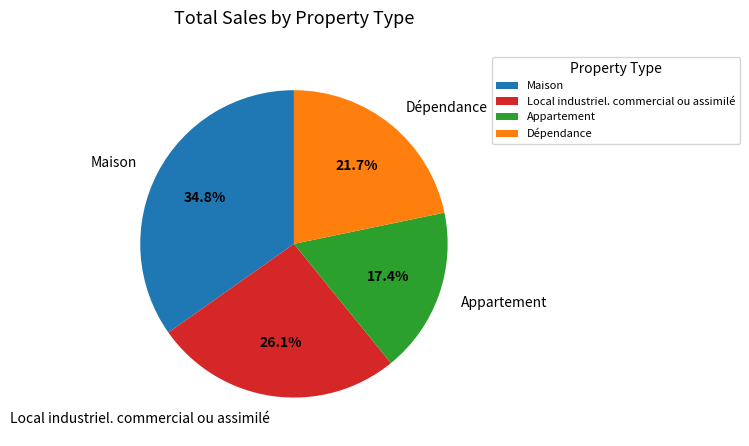

Rank the categories by value from highest to lowest.

Maison, Local industriel. commercial ou assimilé, Dépendance, Appartement